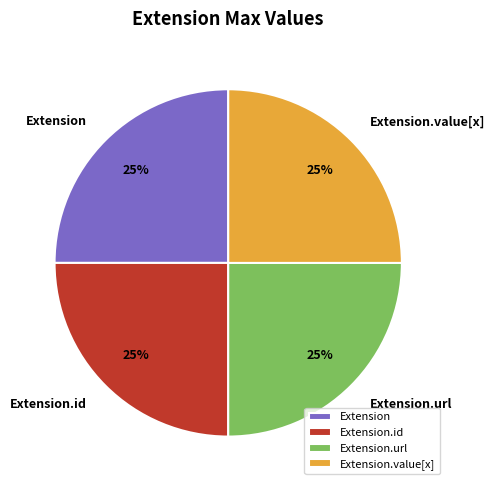

Approximately how many times larger is the value at Extension.id compared to Extension.url?

1.0